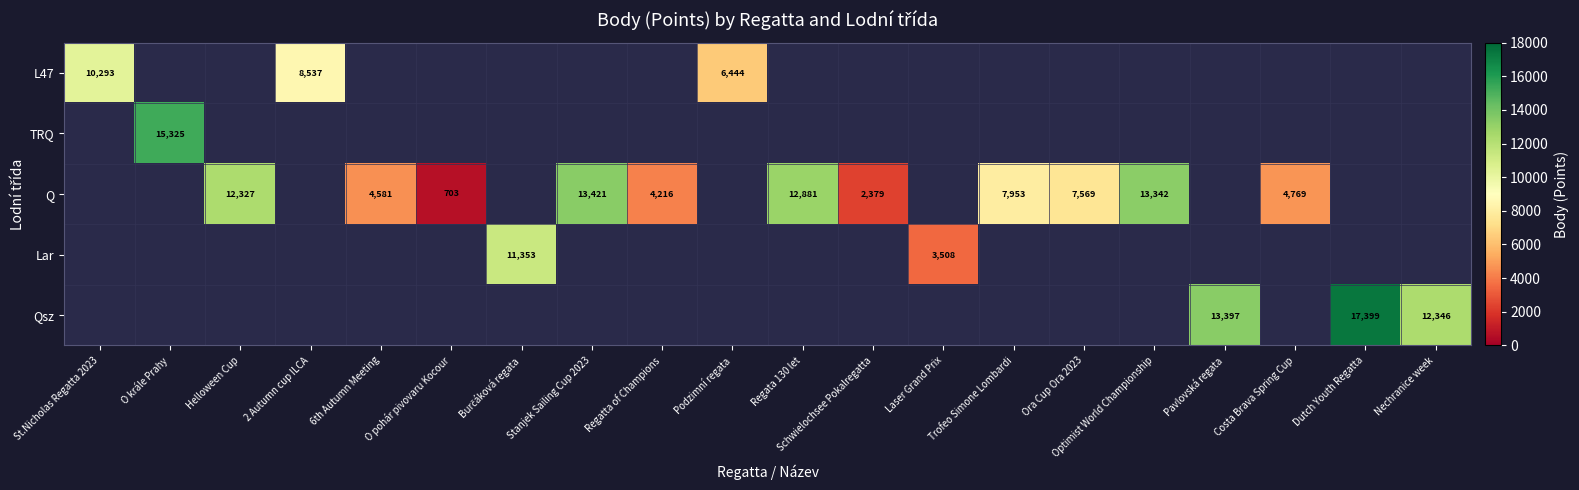

Is it true that Qsz equals 12346 at Nechranice week?

True